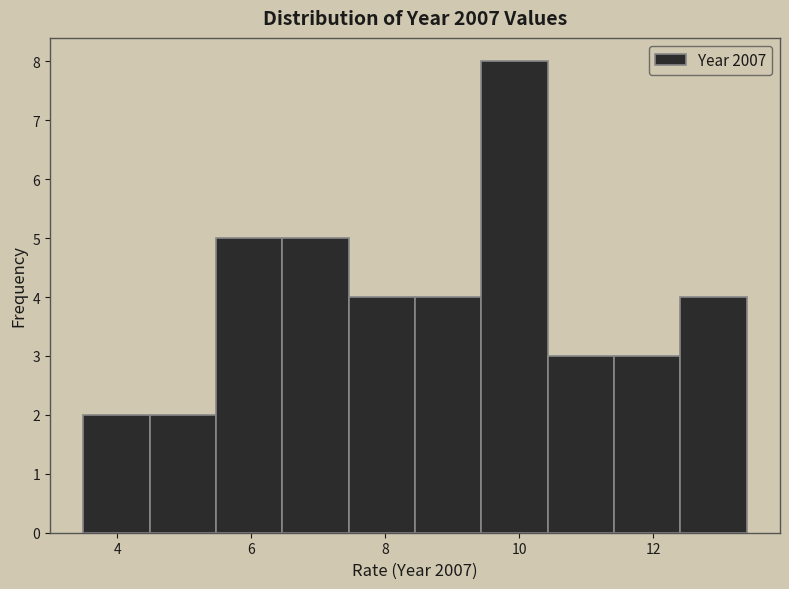

Reading left to right, list every bar in this chart as the range it spans on the x-axis followed by its height. Neither the bar edges nor the heights are printed on the chart, so give them approximately, as read against the axes.

3.4 to 4.4: 2
4.4 to 5.4: 2
5.4 to 6.4: 5
6.4 to 7.4: 5
7.4 to 8.4: 4
8.4 to 9.4: 4
9.4 to 10.4: 8
10.4 to 11.4: 3
11.4 to 12.4: 3
12.4 to 13.4: 4